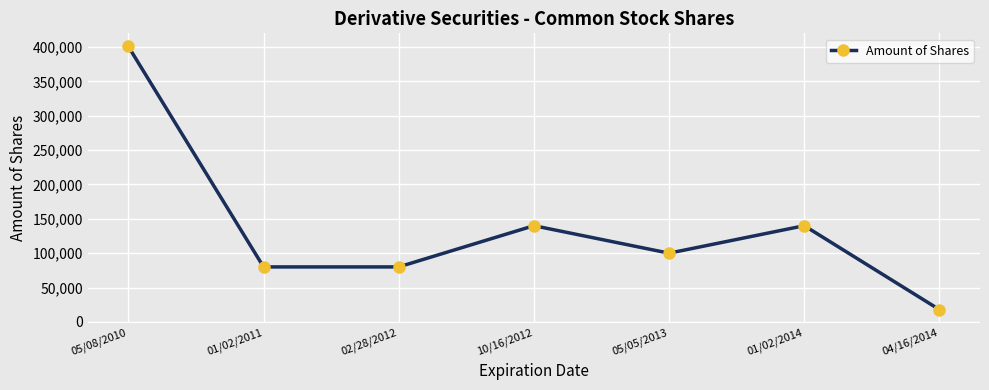

How many interior local peaks (higher than both neighbors) does the data have?

2